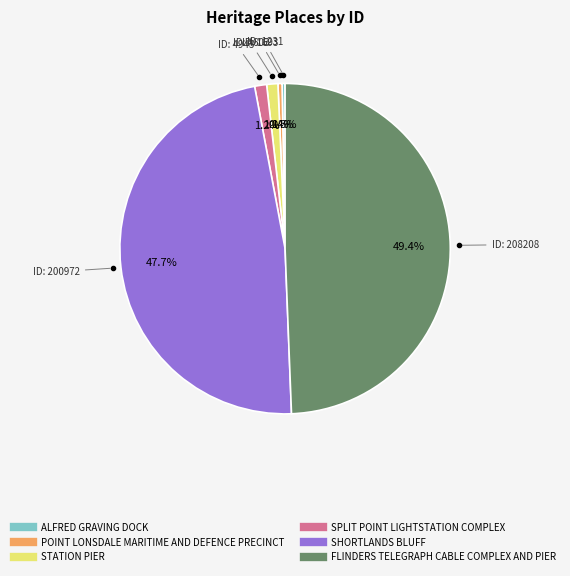

What is the largest slice in the pie chart?

FLINDERS TELEGRAPH CABLE COMPLEX AND PIER